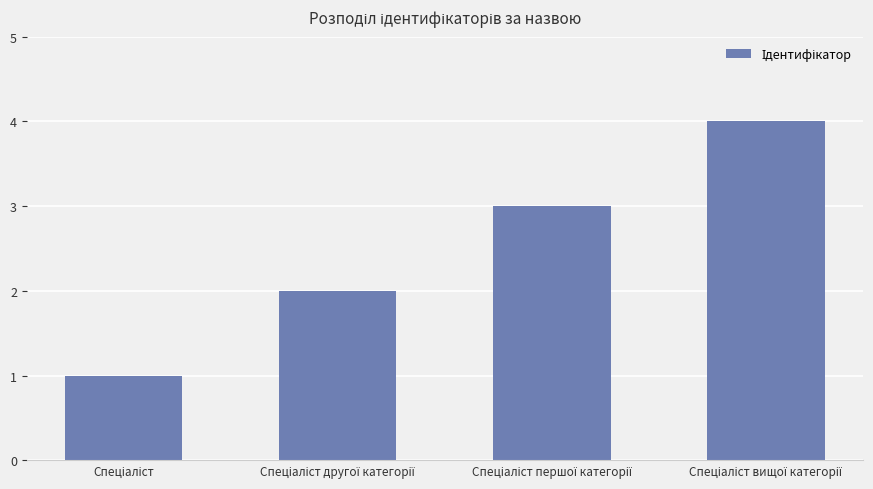

What is the greatest value displayed?

4